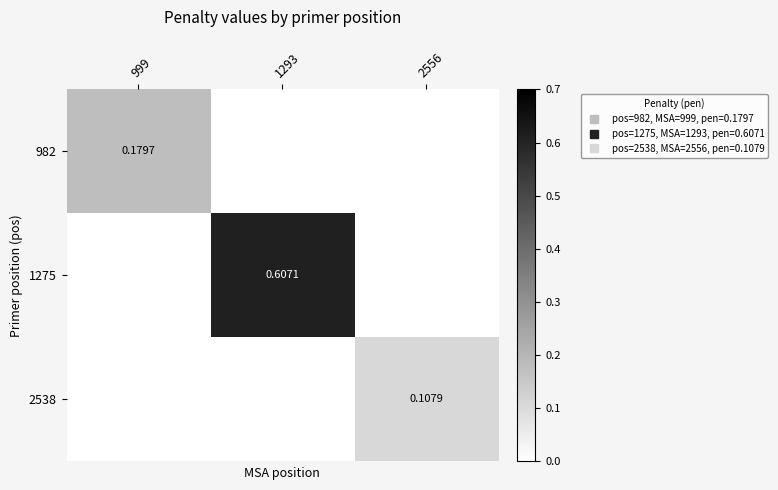

The value of 2538 at 999 is 0.0. True or false?

True